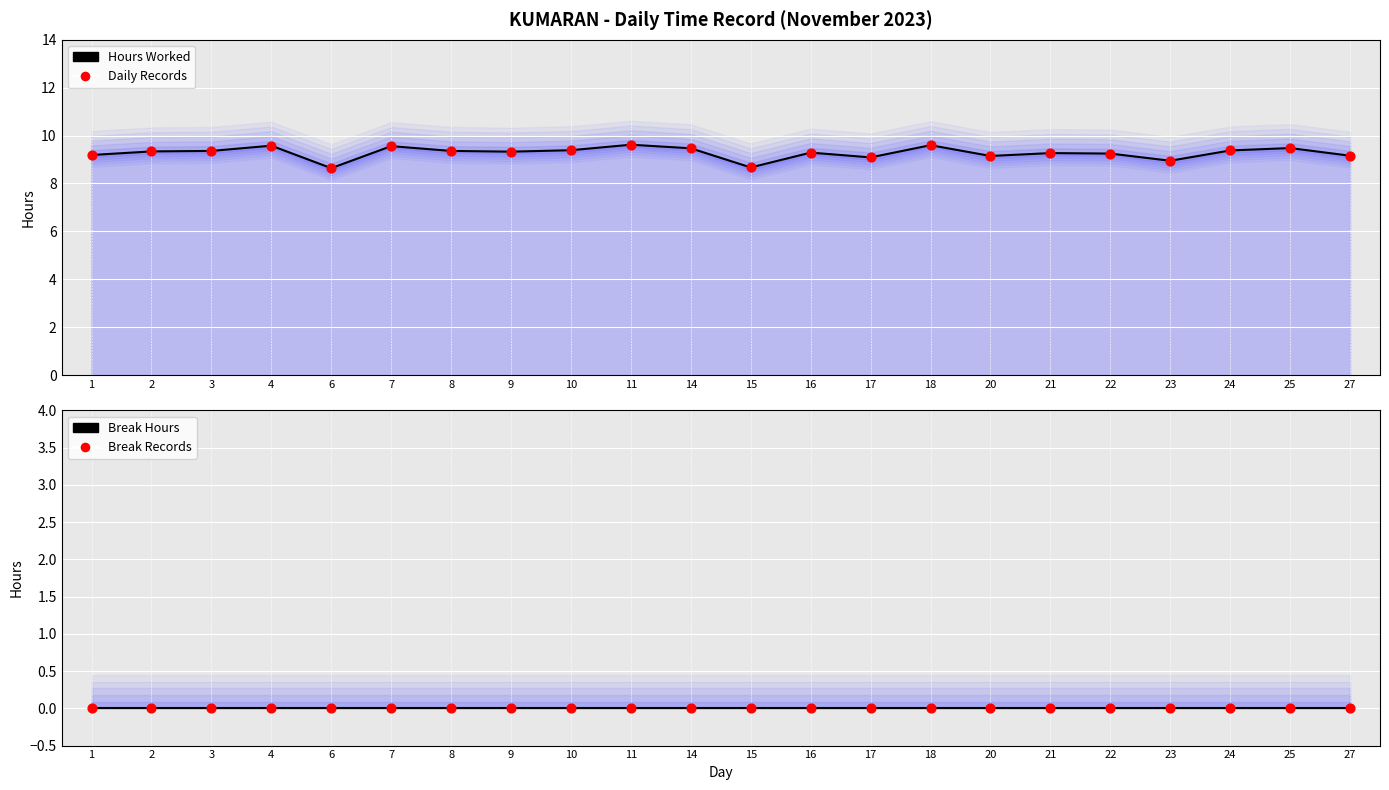

What are all the series names shown in the legend?

Hours Worked, Daily Records, Break Hours, Break Records